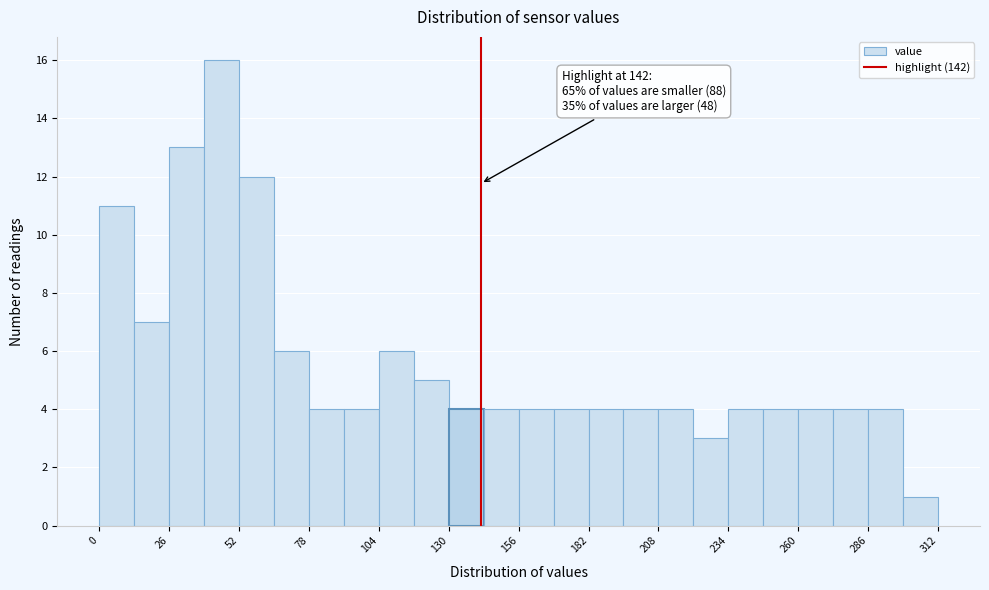

Read against the x-axis, roughly where is the centre of the tallest bar?

45